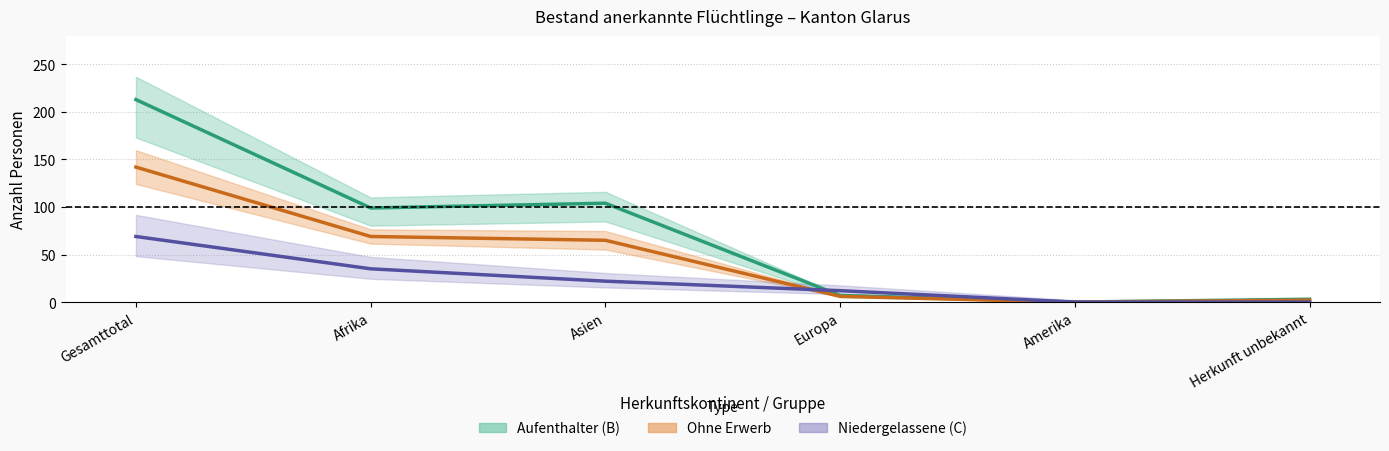

Where is the first local minimum for Total Aufenthalter (B)?

Afrika